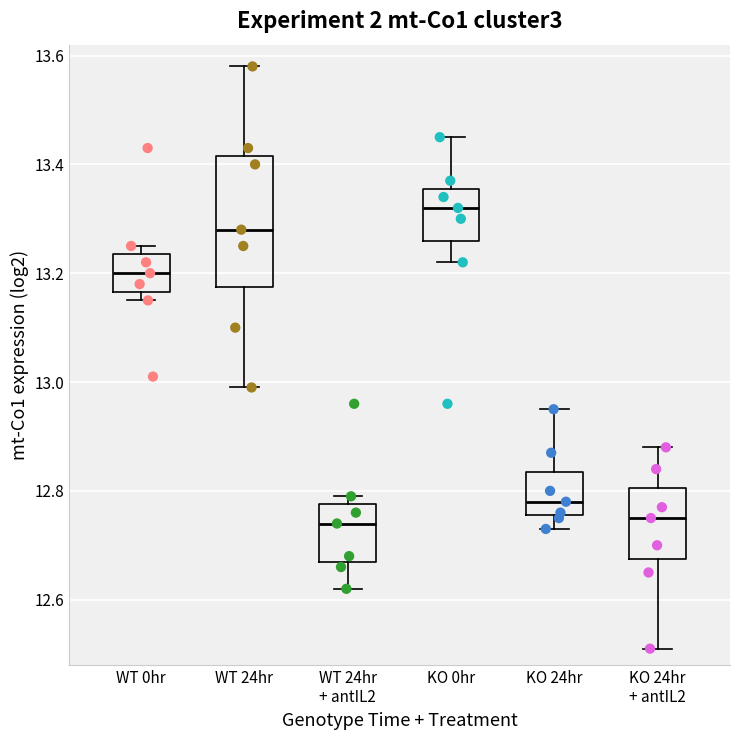

Reading left to right, transcribe this box plot: for each box, give where its median line is, the range the box spans, and where its two whiskers end, as read against the y-axis. The values are not printed on the chart, so give them approximately, as read against the axis.

WT 0hr: median 13.20, box 13.16 to 13.24, whiskers 13.16 (just below the box's lower edge) to 13.26
WT 24hr: median 13.28, box 13.18 to 13.42, whiskers 13.00 to 13.58
WT 24hr + antIL2: median 12.74, box 12.68 to 12.78, whiskers 12.62 to 12.80
KO 0hr: median 13.32, box 13.26 to 13.36, whiskers 13.22 to 13.46
KO 24hr: median 12.78, box 12.76 to 12.84, whiskers 12.74 to 12.96
KO 24hr + antIL2: median 12.76, box 12.68 to 12.80, whiskers 12.52 to 12.88